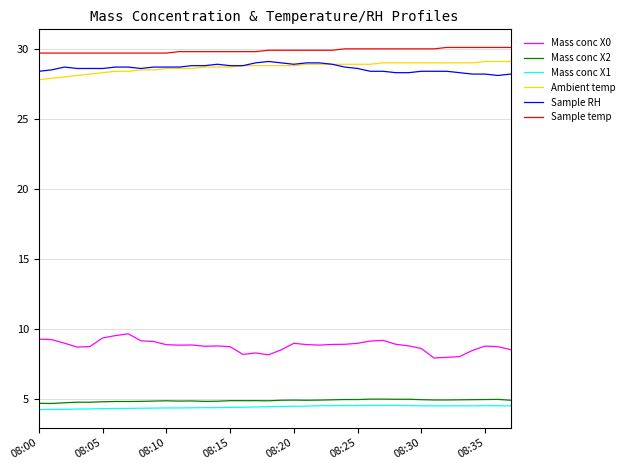

Which series has the largest total across all categories?

Sample temp